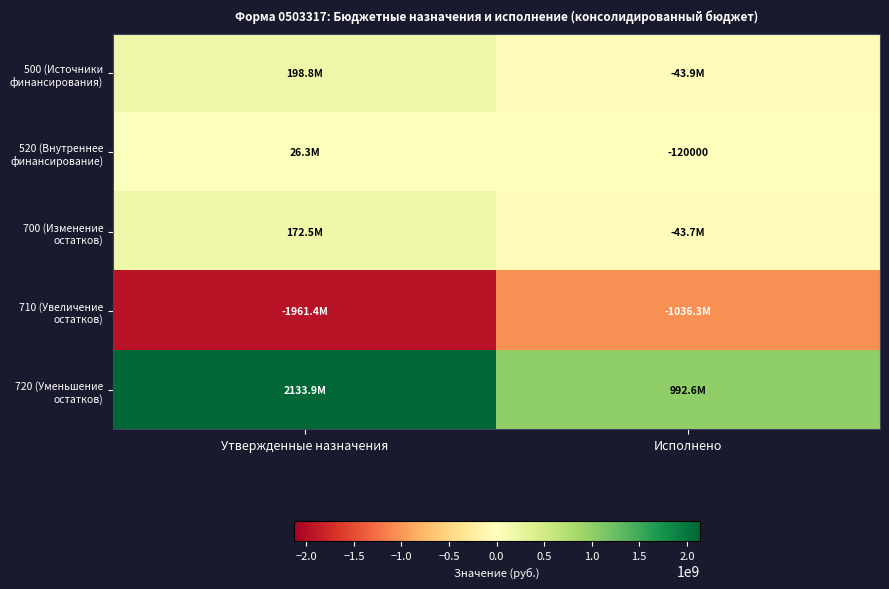

Is it true that 500 (Источники финансирования) equals -78098749.6 at Исполнено?

False